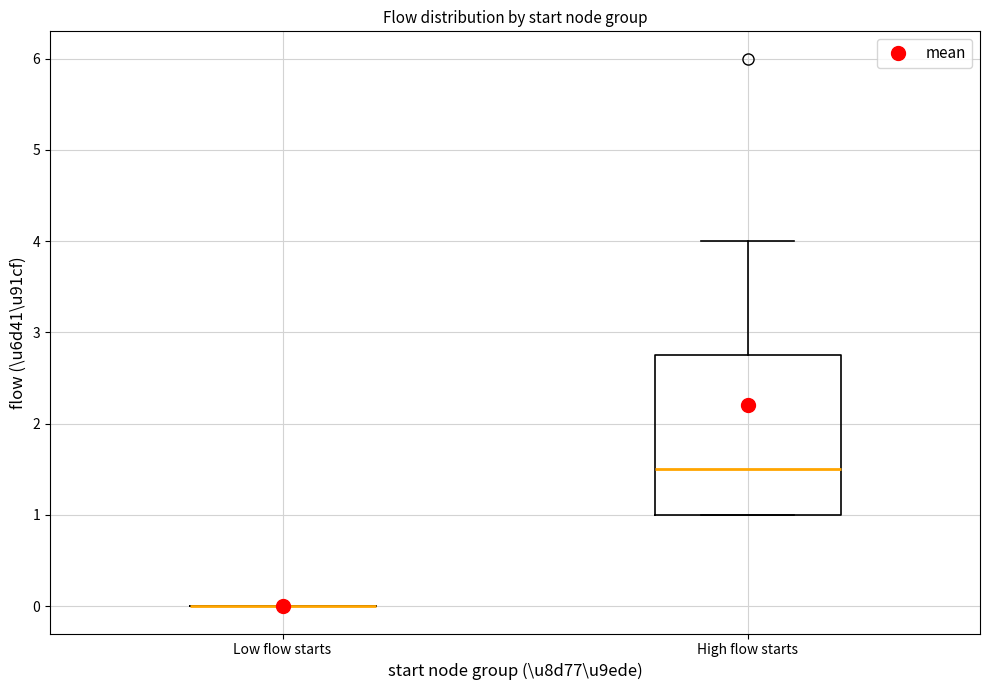

Reading left to right, read every box against the y-axis: the position of its median line, the range the box covers, and the ends of its whiskers. The values are not printed on the chart, so give them approximately, as read against the axis.

Low flow starts: box collapsed to a line at 0.0, whiskers 0.0 to 0.0
High flow starts: median 1.5, box 1.0 to 2.8, whiskers 1.0 to 4.0